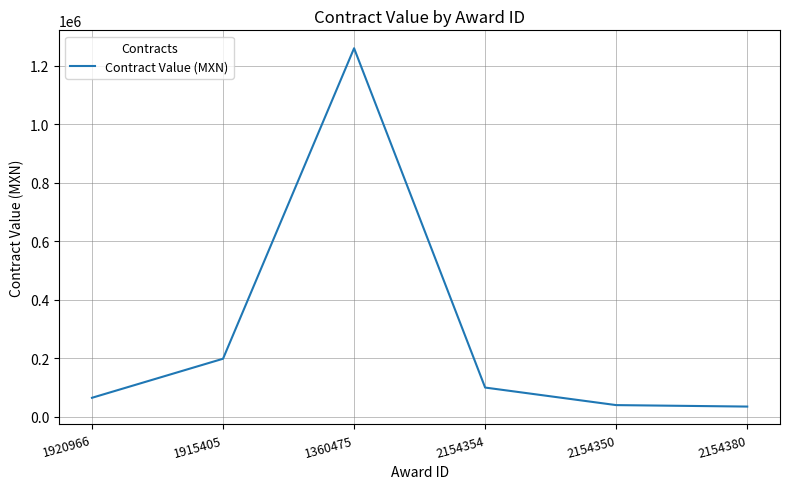

At which category does the data reach its first local peak?

1360475